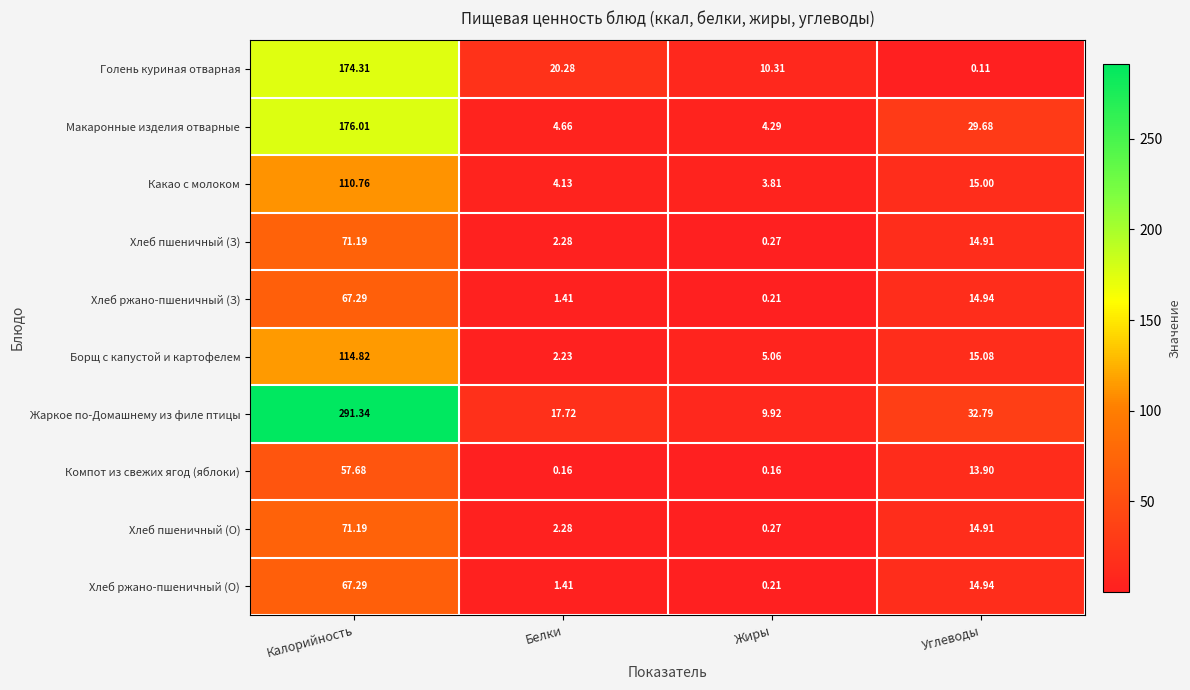

Which series has the largest range (max minus min)?

Жаркое по-Домашнему из филе птицы